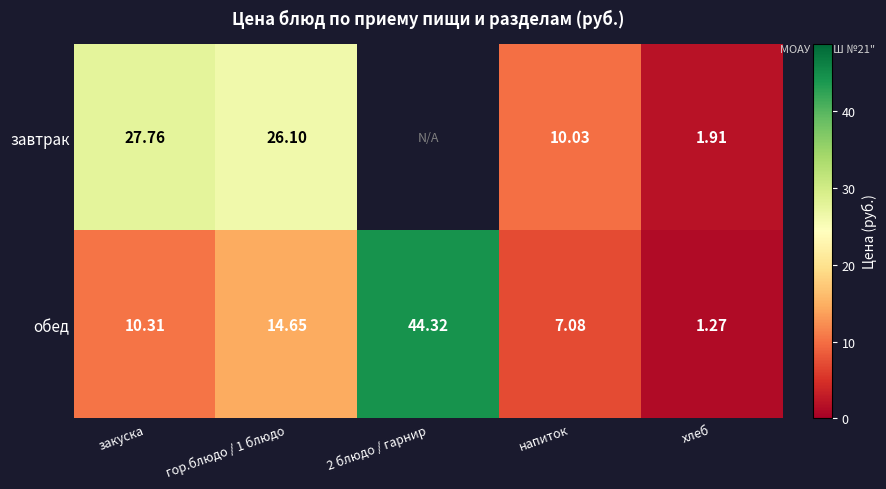

At закуска, list the series in order from smallest to largest.

обед, завтрак